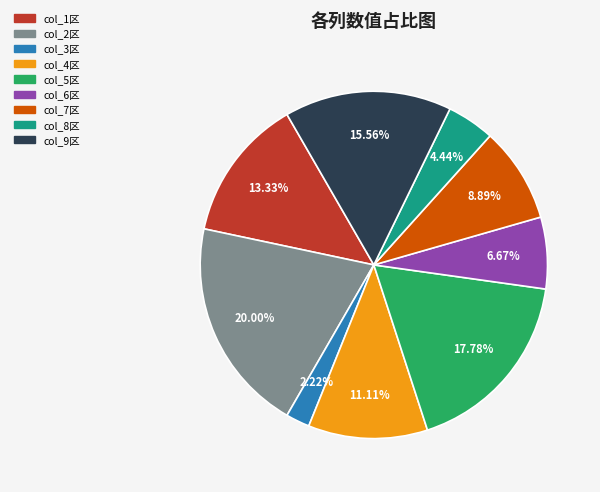

Count the number of slices in the pie.

9